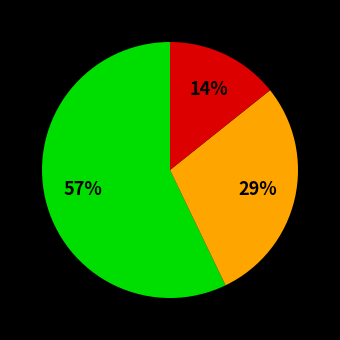

Is there any slice that represents more than half of the pie?

Yes